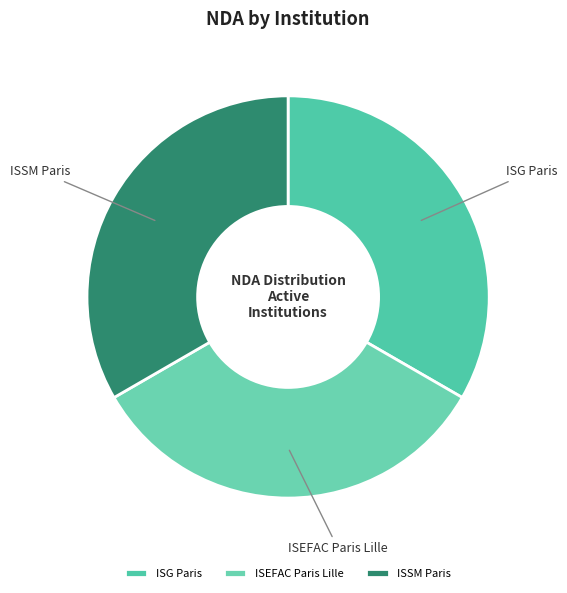

True or false: ISG Paris accounts for 43% of the total.

False